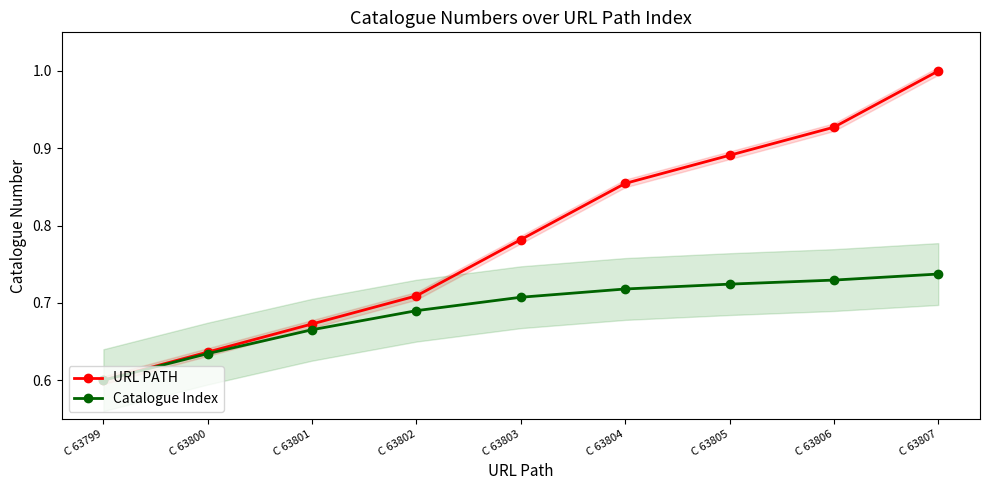

At C 63800, list the series in order from largest to smallest.

URL PATH, Catalogue Index